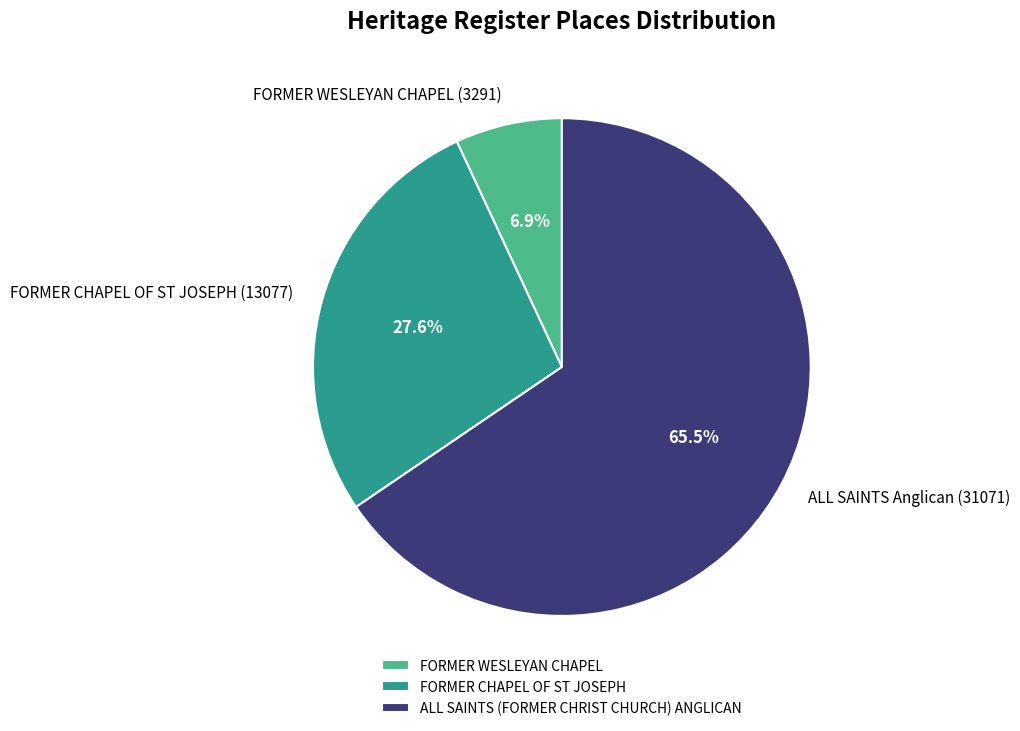

Count the number of slices in the pie.

3